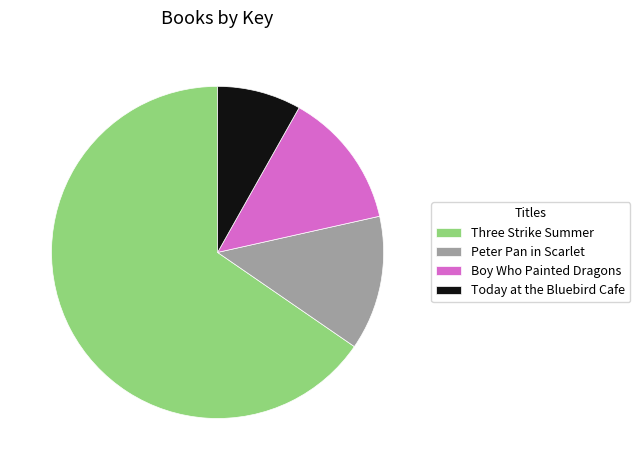

Is it true that Peter Pan in Scarlet is 1% of the pie?

False